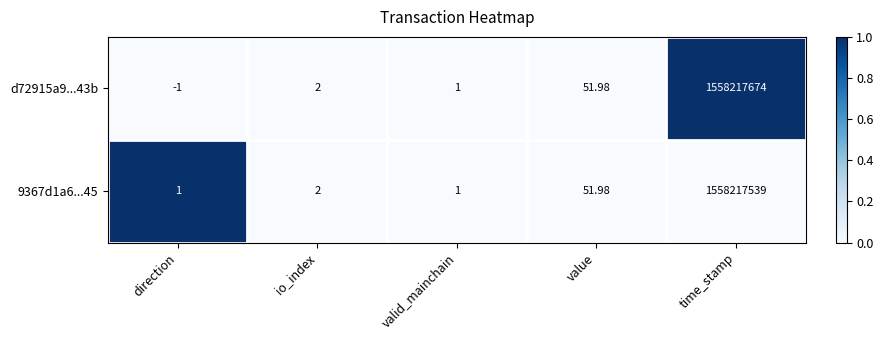

At how many categories does at least one series exceed 0?

5